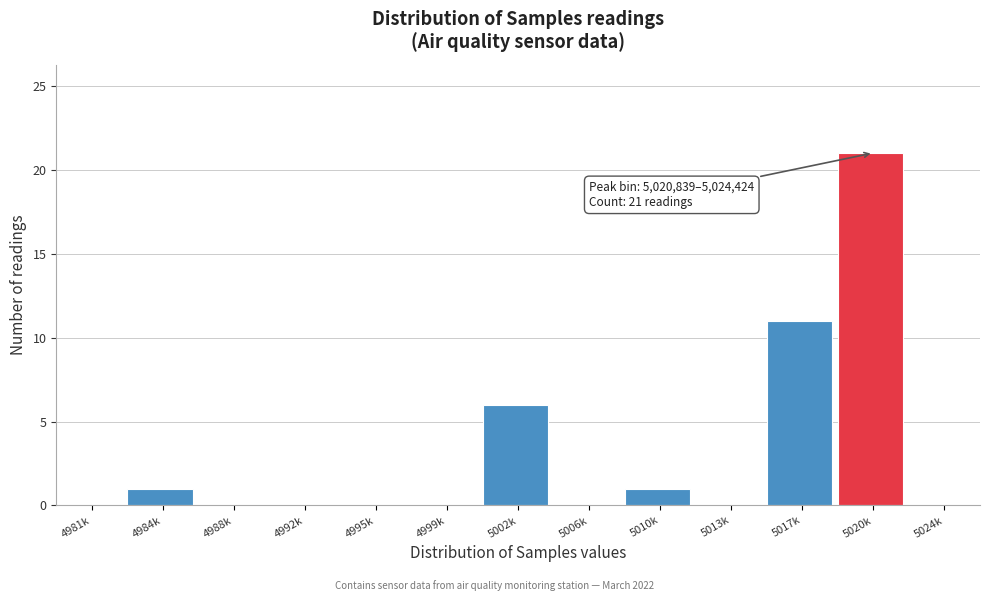

Reading left to right, extract all data points from this chart.

4981k=0	4984k=1	4988k=0	4992k=0	4995k=0	4999k=0	5002k=6	5006k=0	5010k=1	5013k=0	5017k=11	5020k=21	5024k=0